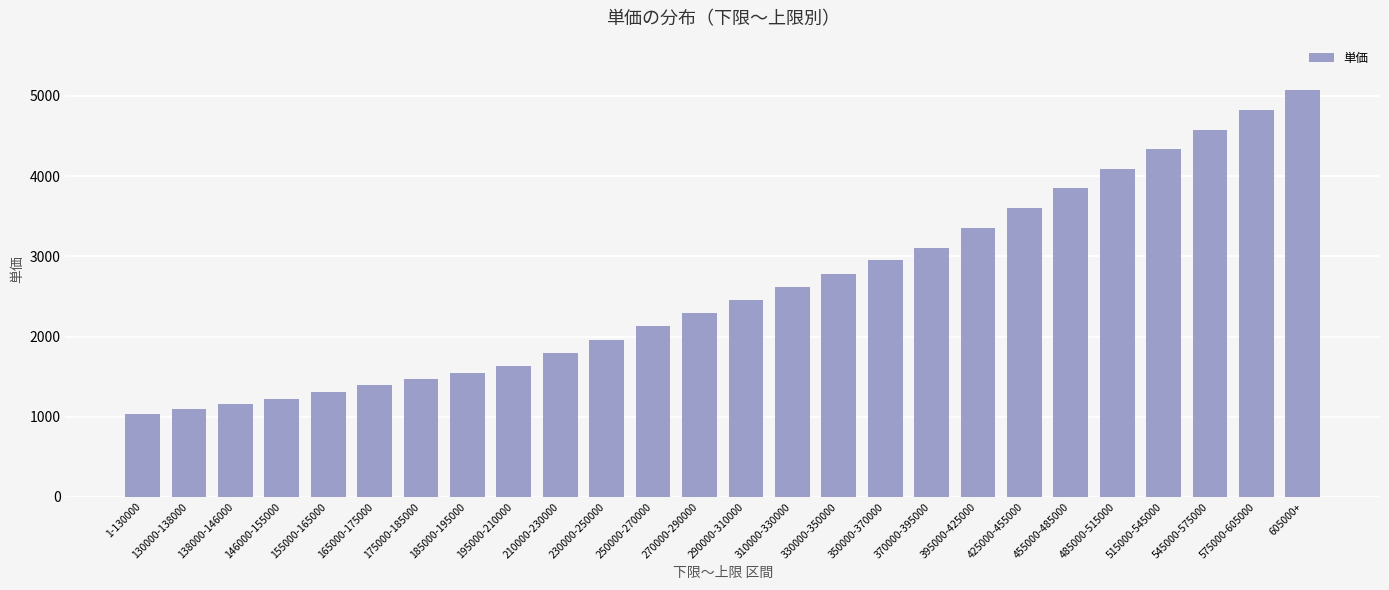

What is the smallest value displayed?

1030